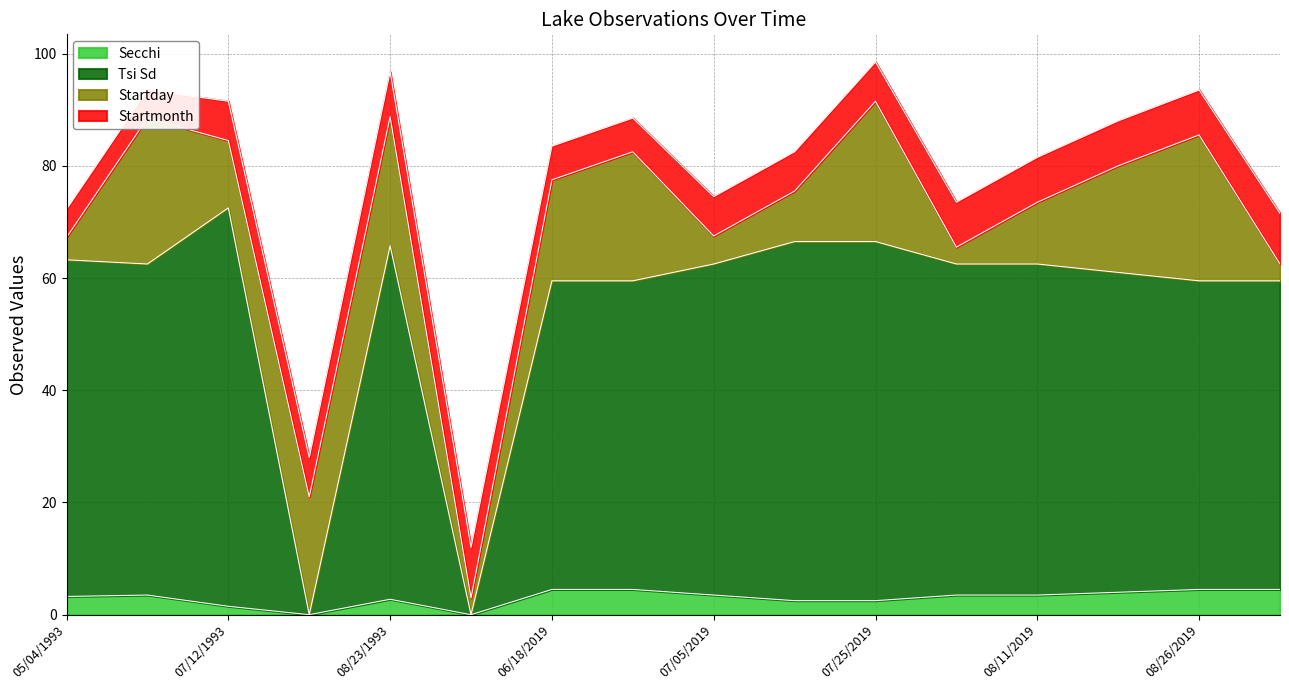

True or false: Tsi Sd and Secchi intersect in this chart.

False